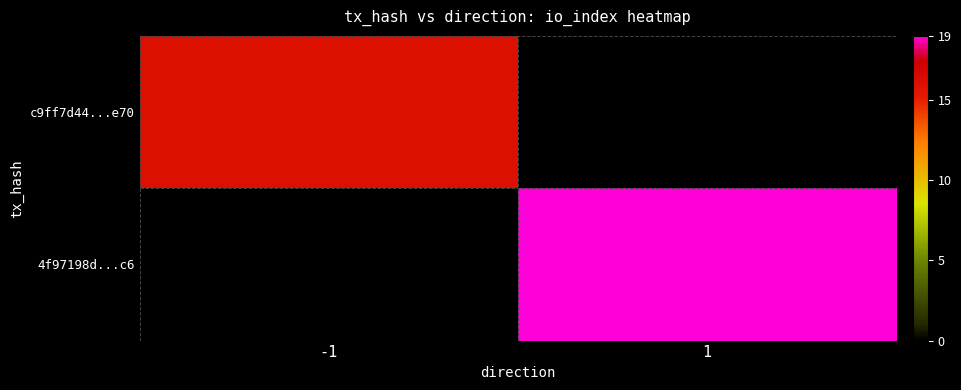

The c9ff7d44...e70 series shows 5.6 at -1. True or false?

False